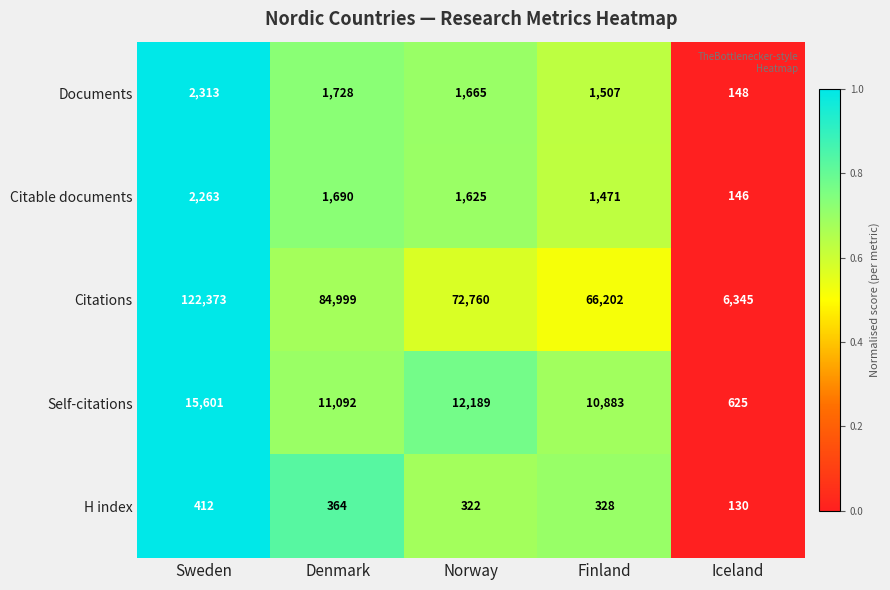

At which label does Citations first exceed 72760?

Sweden